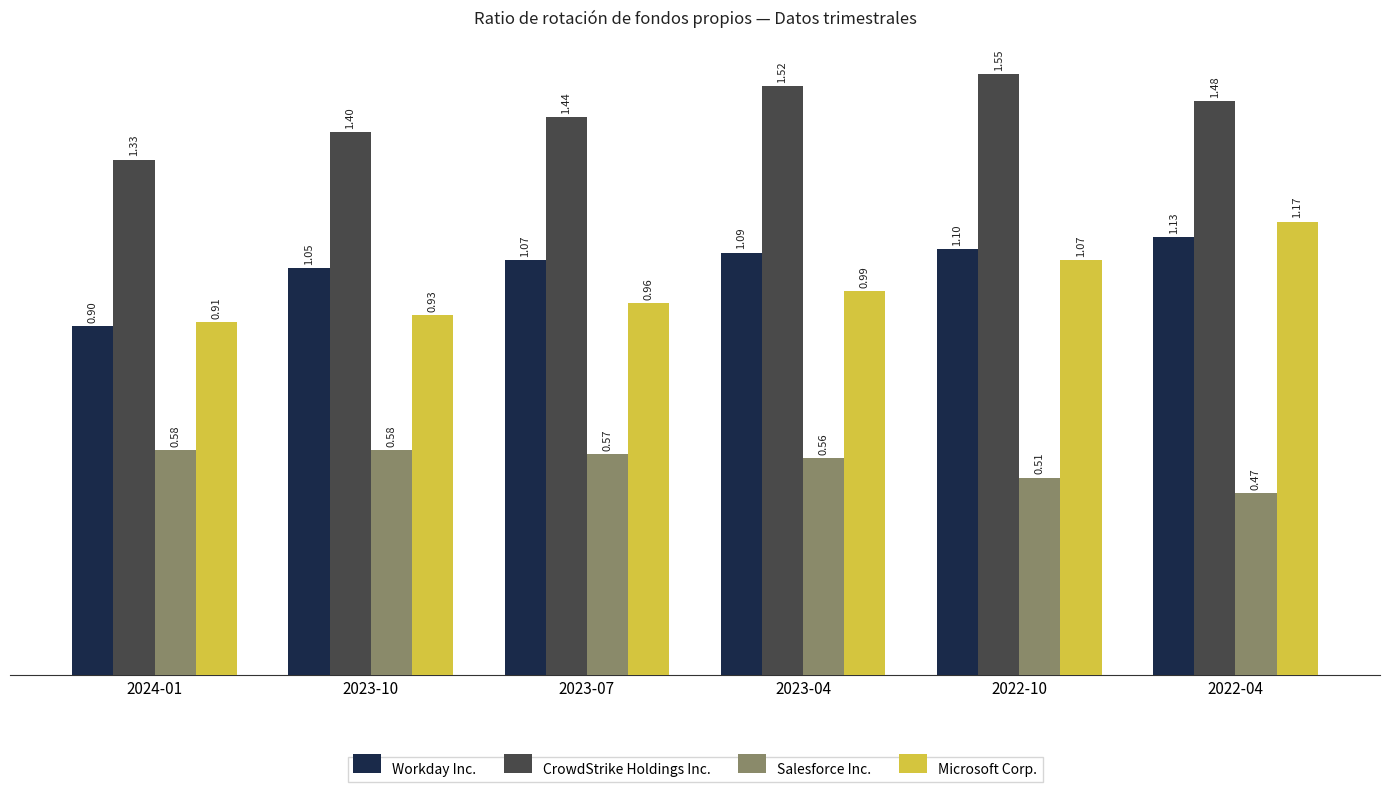

What is the spread (max minus min) of values at 2023-10?

0.8